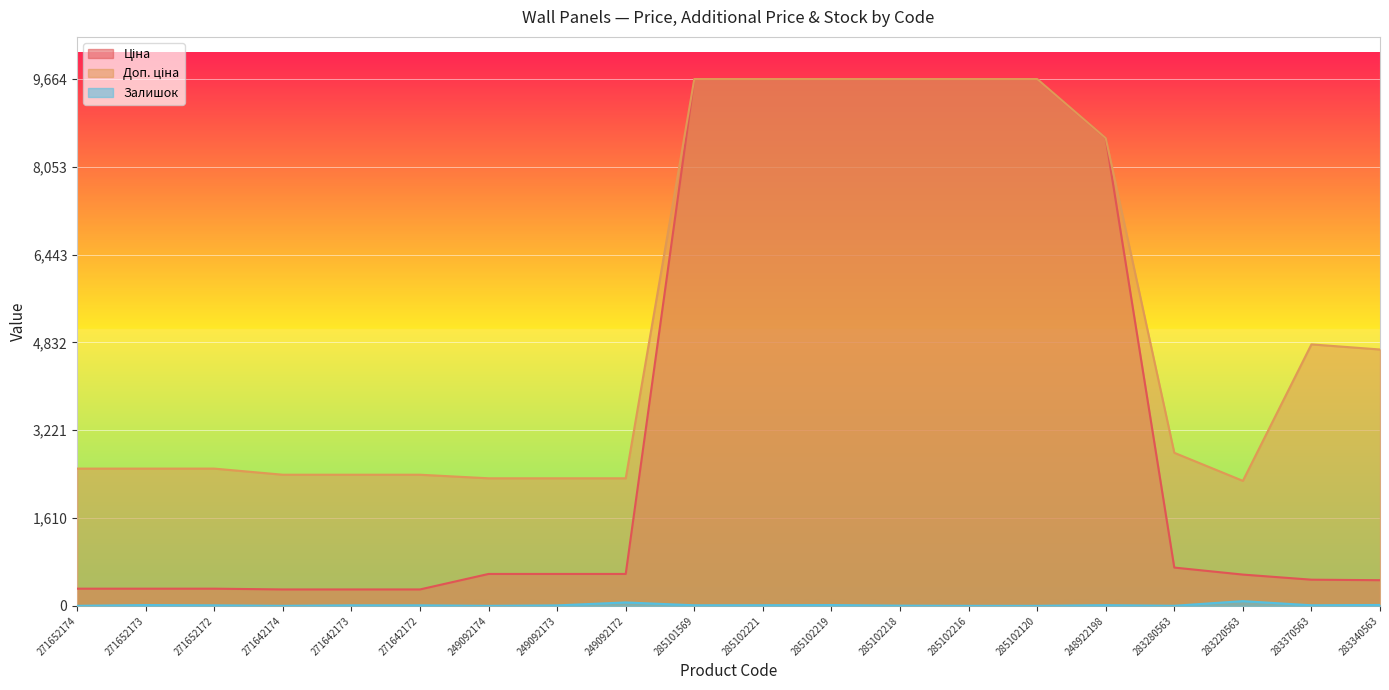

What is the total value across all series at 271652173?

2846.2